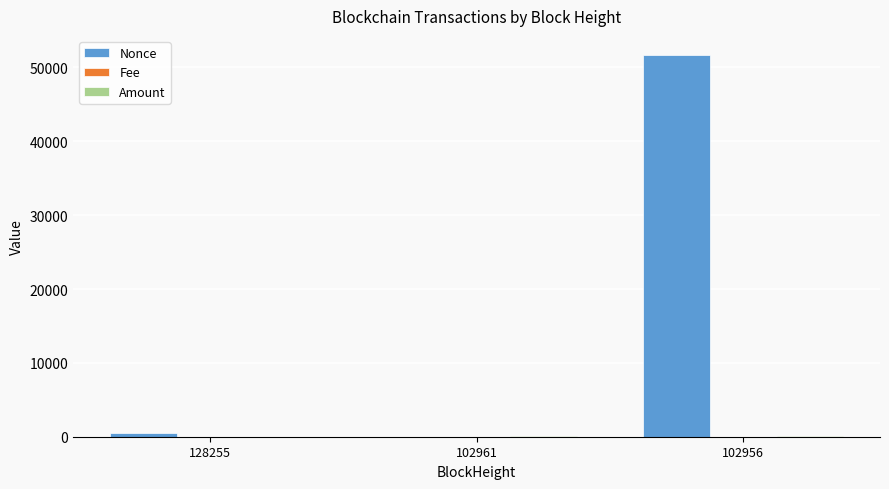

At which label is Nonce closest to 25844?

128255